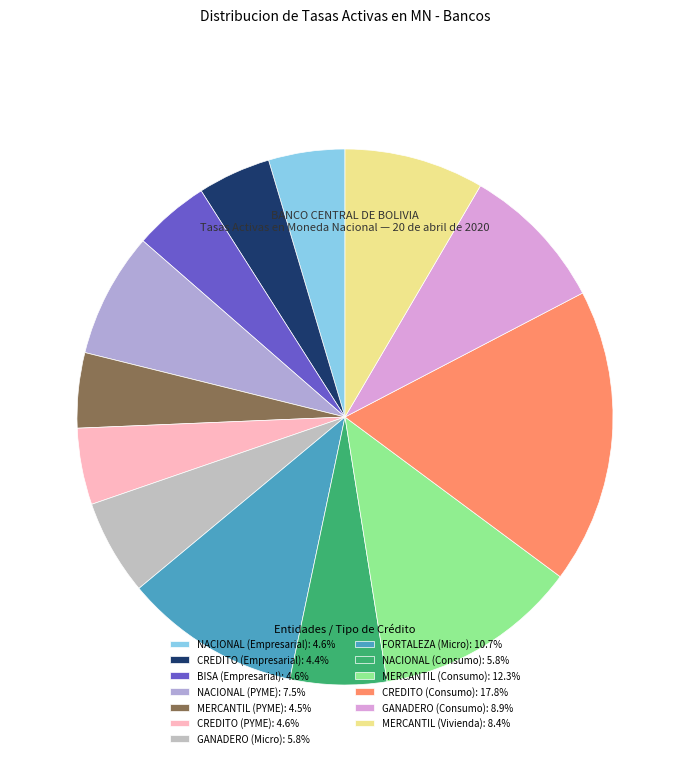

Is it true that GANADERO (Micro) is 6% of the pie?

True